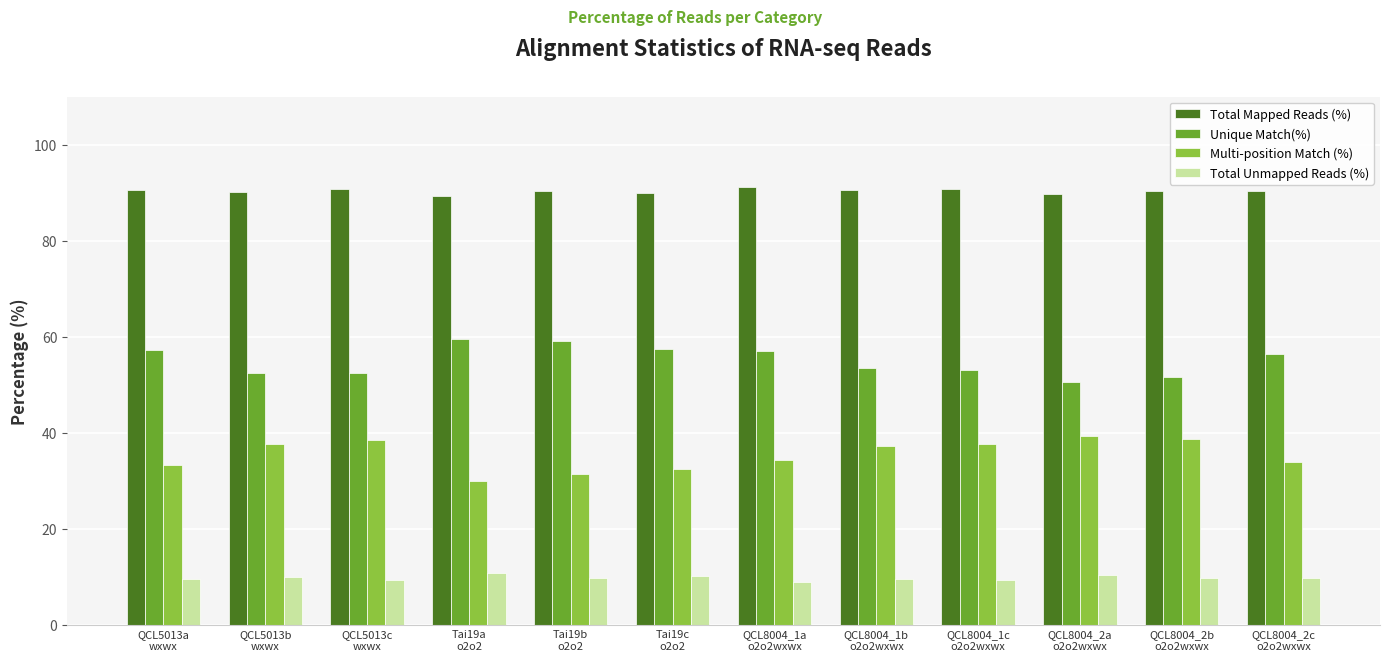

What is the highest value of the Multi-position Match (%) series?

39.3